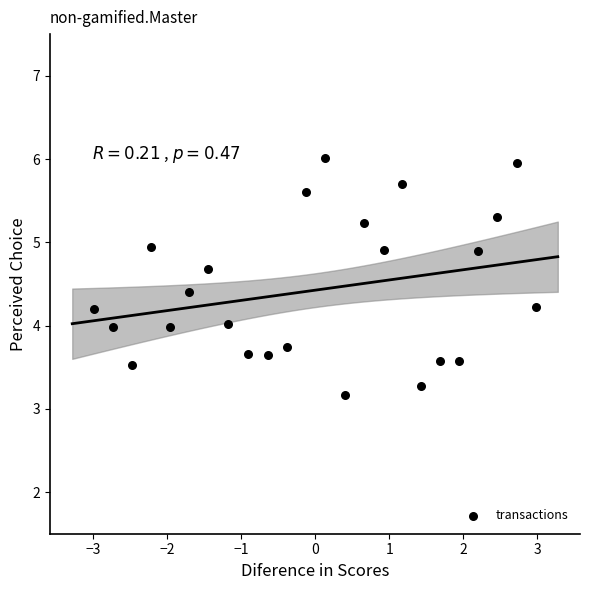

What is the range of Y values (max minus min)?

2.8